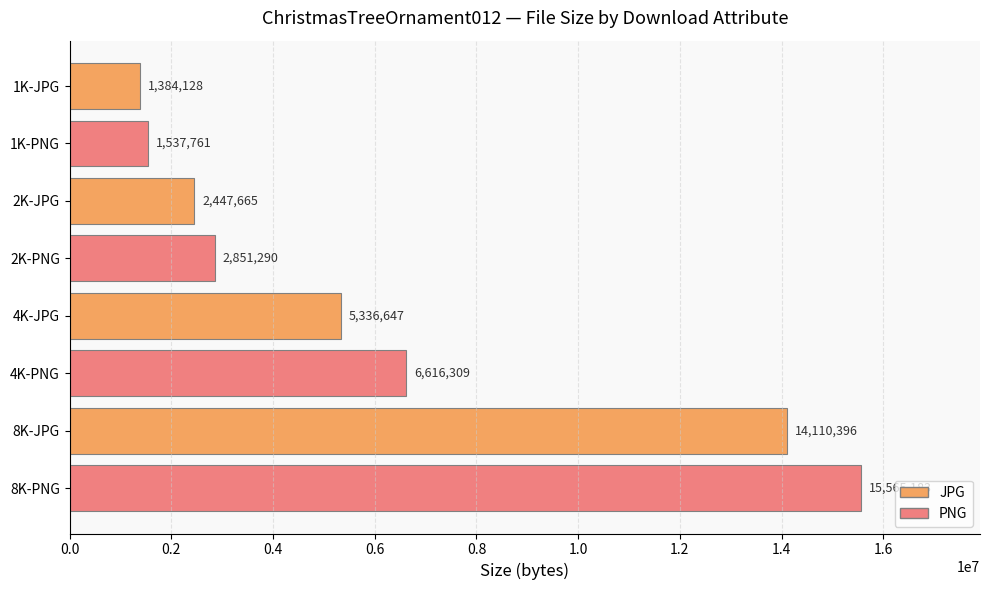

Rank the categories by value from lowest to highest.

1K-JPG, 1K-PNG, 2K-JPG, 2K-PNG, 4K-JPG, 4K-PNG, 8K-JPG, 8K-PNG